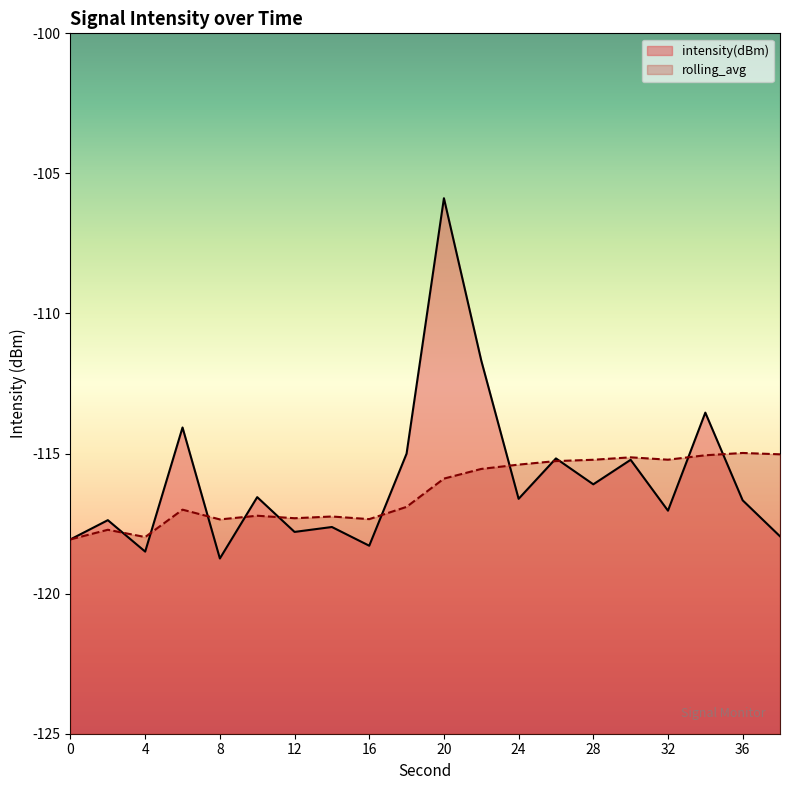

Which series has the largest total across all categories?

intensity(dBm)